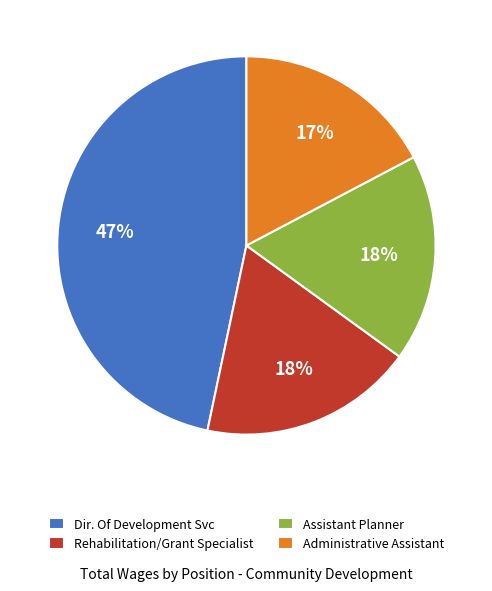

Is it true that Administrative Assistant is 8% of the pie?

False